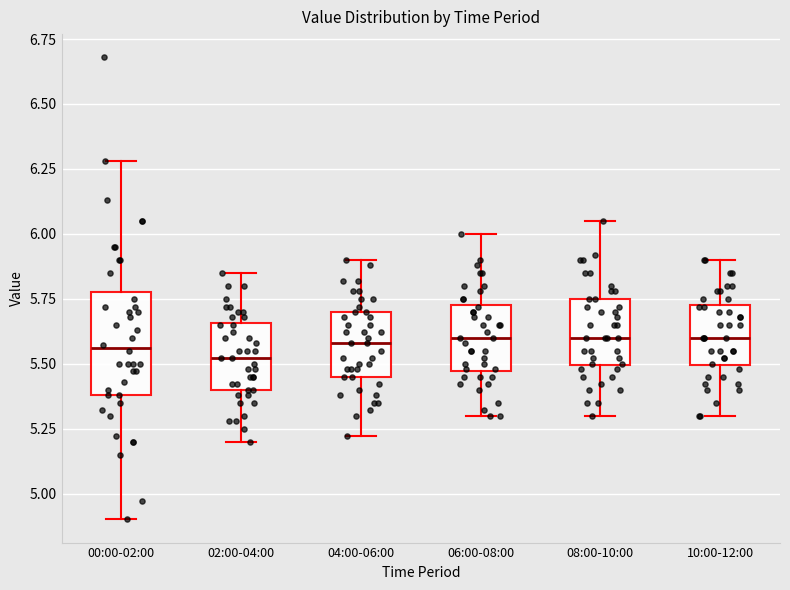

Where does the lower whisker of the box for 00:00-02:00 end on the y-axis? The values are not printed on the chart, so give them approximately, as read against the axis.

4.90